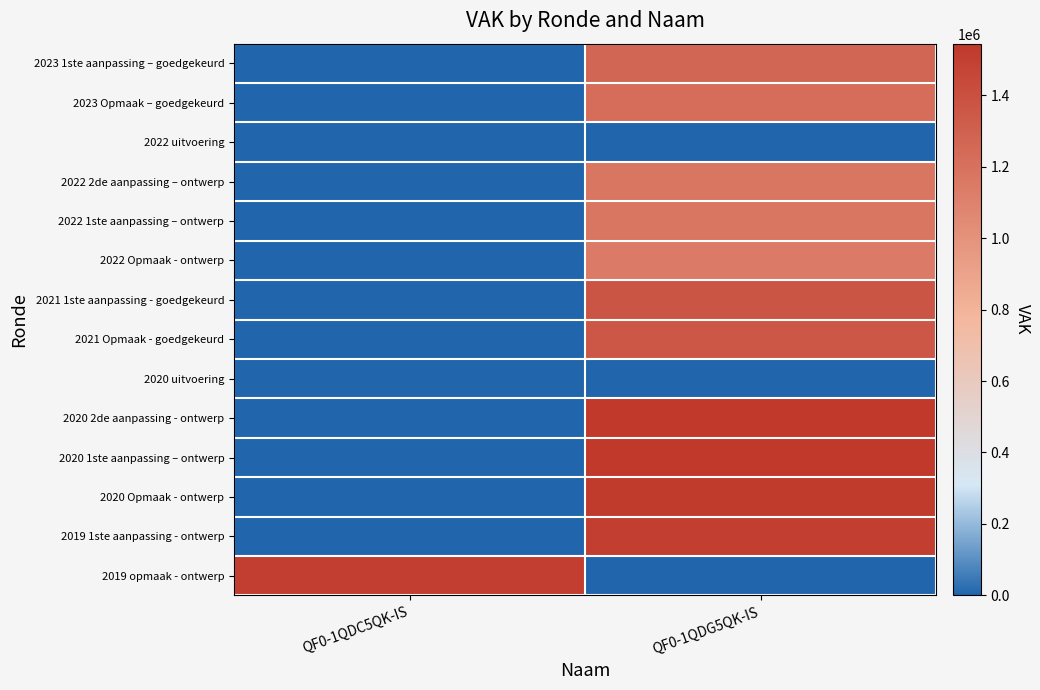

Reading right to left, what are all the values shown in this chart?

2023 1ste aanpassing – goedgekeurd: QF0-1QDG5QK-IS=1262861	QF0-1QDC5QK-IS=0
2023 Opmaak – goedgekeurd: QF0-1QDG5QK-IS=1221367	QF0-1QDC5QK-IS=0
2022 uitvoering: QF0-1QDG5QK-IS=0	QF0-1QDC5QK-IS=0
2022 2de aanpassing – ontwerp: QF0-1QDG5QK-IS=1168076	QF0-1QDC5QK-IS=0
2022 1ste aanpassing – ontwerp: QF0-1QDG5QK-IS=1168076	QF0-1QDC5QK-IS=0
2022 Opmaak - ontwerp: QF0-1QDG5QK-IS=1139239	QF0-1QDC5QK-IS=0
2021 1ste aanpassing - goedgekeurd: QF0-1QDG5QK-IS=1368642	QF0-1QDC5QK-IS=0
2021 Opmaak - goedgekeurd: QF0-1QDG5QK-IS=1352313	QF0-1QDC5QK-IS=0
2020 uitvoering: QF0-1QDG5QK-IS=0	QF0-1QDC5QK-IS=0
2020 2de aanpassing - ontwerp: QF0-1QDG5QK-IS=1543753	QF0-1QDC5QK-IS=0
2020 1ste aanpassing – ontwerp: QF0-1QDG5QK-IS=1543753	QF0-1QDC5QK-IS=0
2020 Opmaak - ontwerp: QF0-1QDG5QK-IS=1521589	QF0-1QDC5QK-IS=0
2019 1ste aanpassing - ontwerp: QF0-1QDG5QK-IS=1505757	QF0-1QDC5QK-IS=0
2019 opmaak - ontwerp: QF0-1QDG5QK-IS=0	QF0-1QDC5QK-IS=1505757